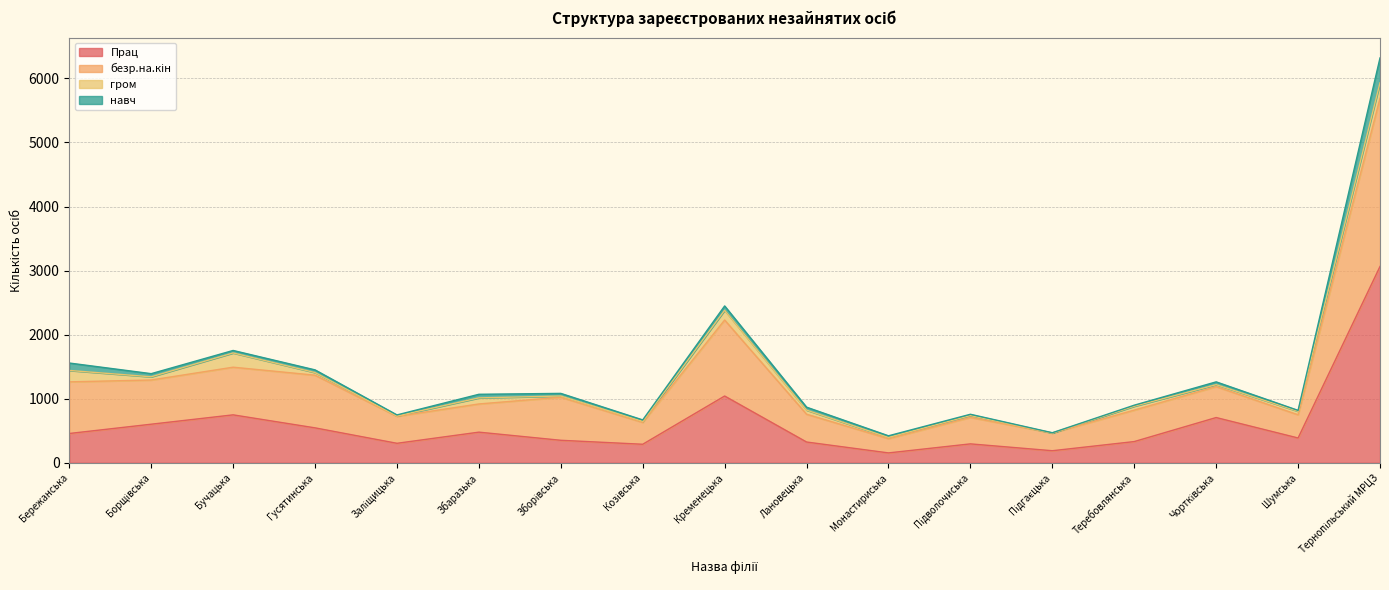

True or false: Прац has more than 1 points higher than both neighbors.

True